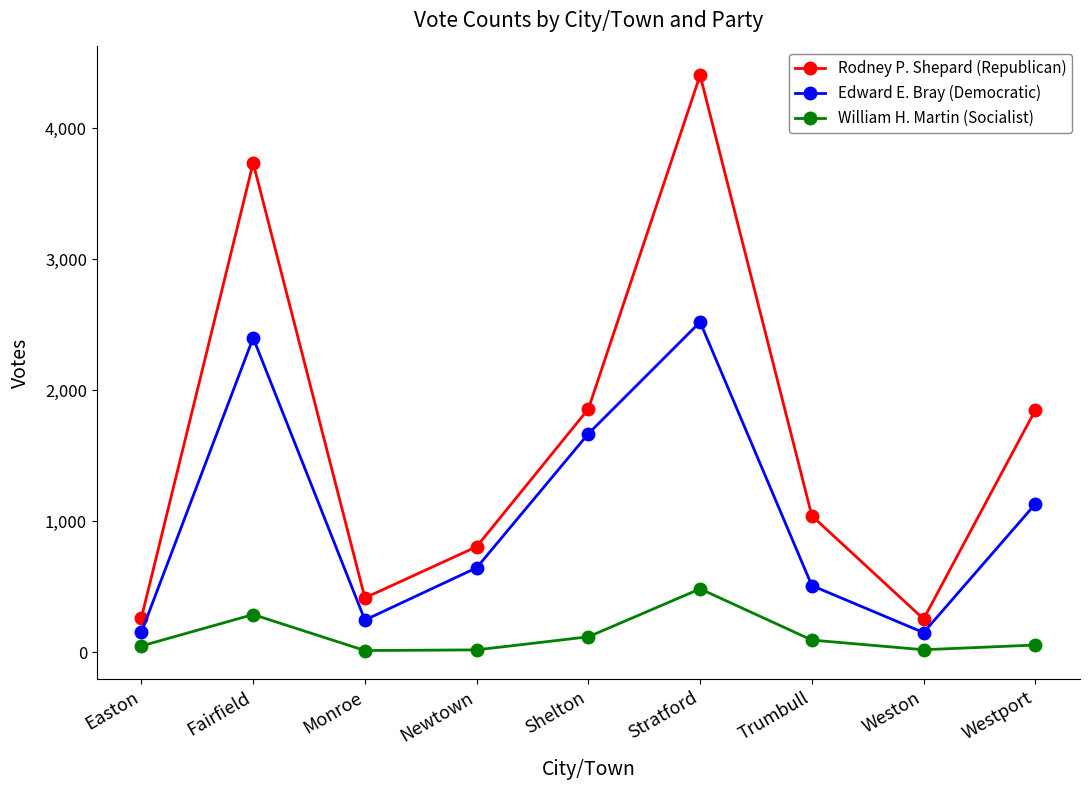

At how many categories does at least one series exceed 1637?

4